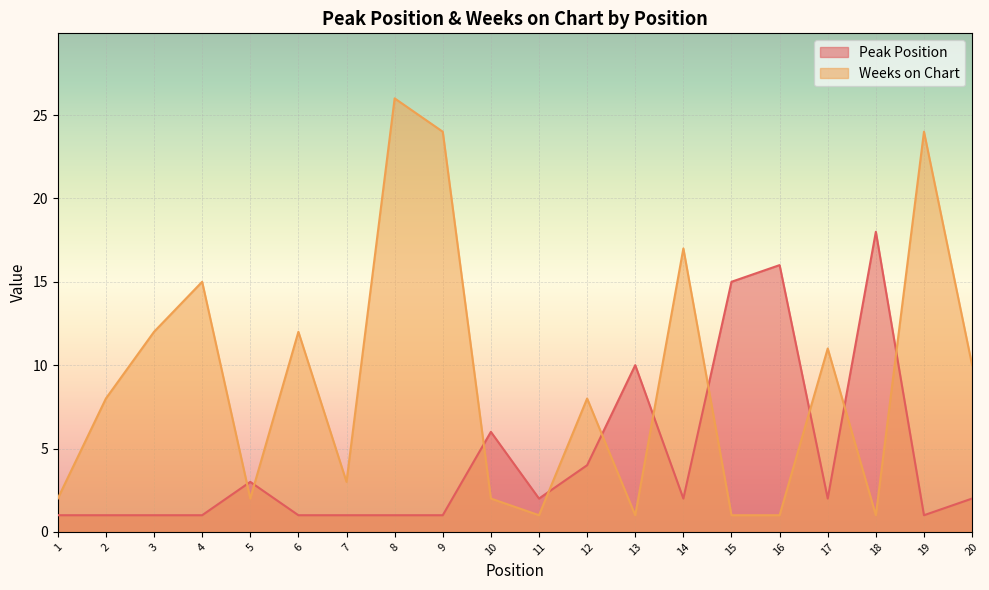

At which label does Weeks on Chart reach its peak?

8